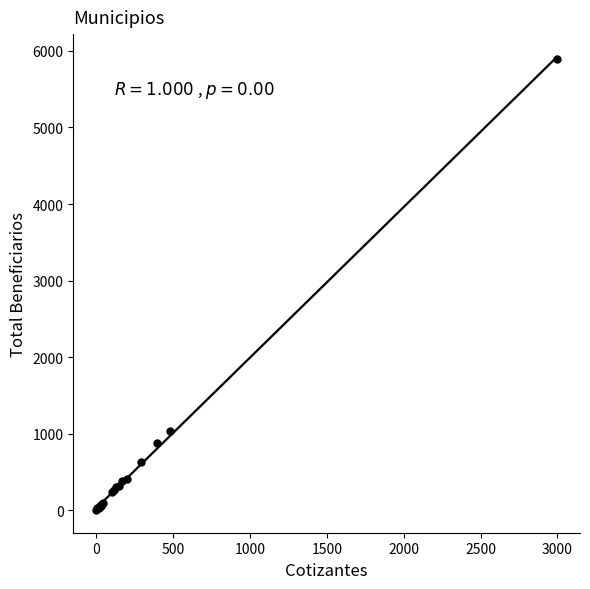

What Y value in the scatter plot is closest to 2950?

1032